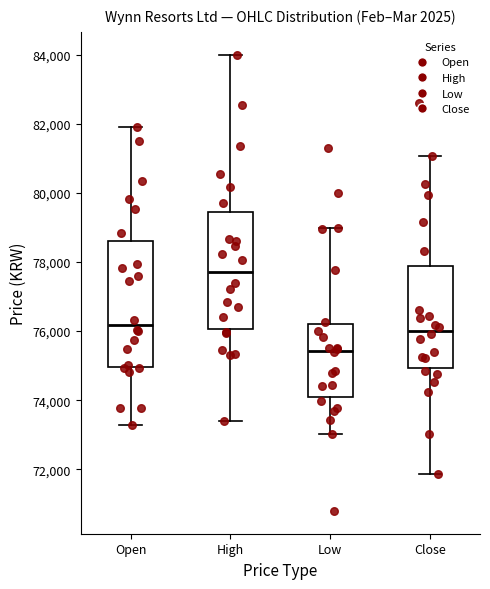

Reading left to right, read every box against the y-axis: the position of its median line, the range the box covers, and the ends of its whiskers. The values are not printed on the chart, so give them approximately, as read against the axis.

Open: median 76200, box 75000 to 78600, whiskers 73200 to 81800
High: median 77800, box 76000 to 79400, whiskers 73400 to 84000
Low: median 75400, box 74000 to 76200, whiskers 73000 to 79000
Close: median 76000, box 75000 to 77800, whiskers 71800 to 81000